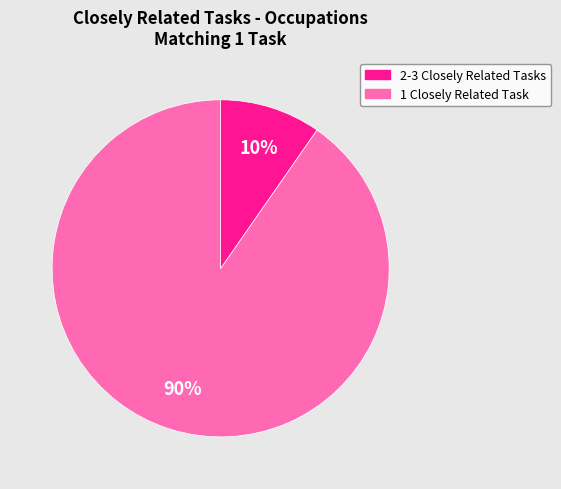

Is there any slice that represents more than half of the pie?

Yes